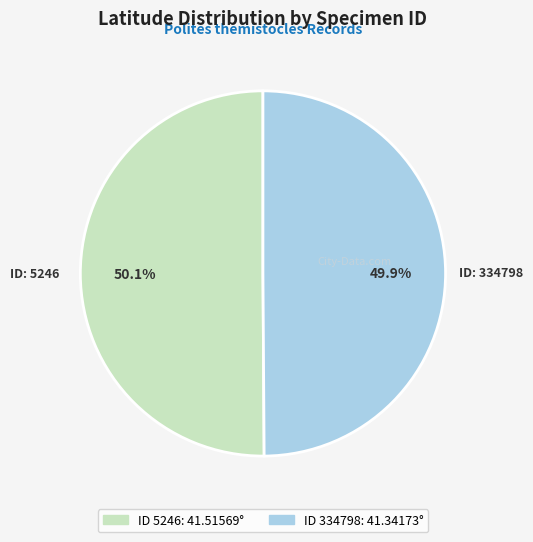

Is there any slice that represents more than half of the pie?

Yes